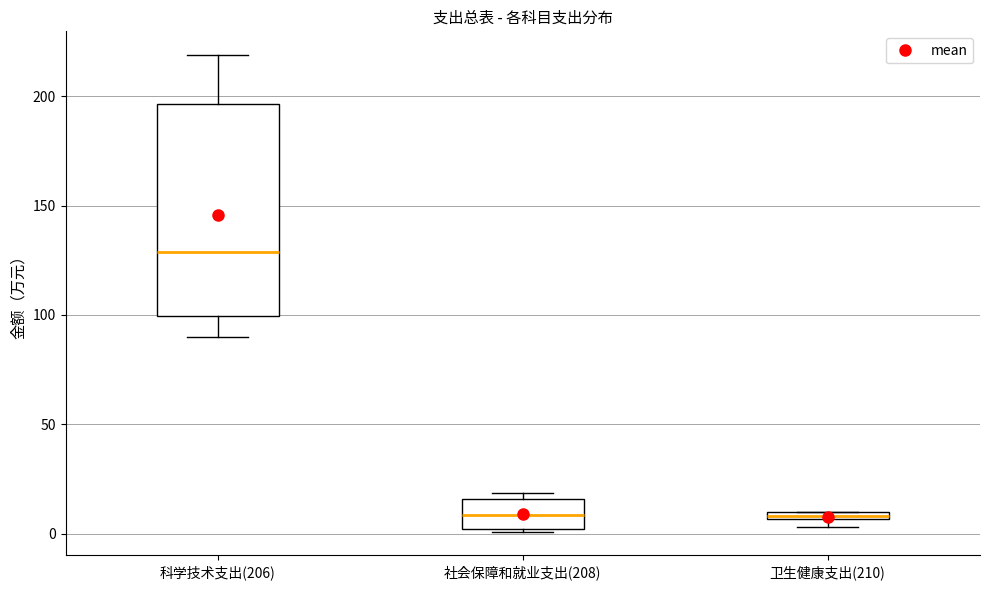

Where is the lower edge of the box for 科学技术支出(206) on the y-axis? The values are not printed on the chart, so give them approximately, as read against the axis.

100